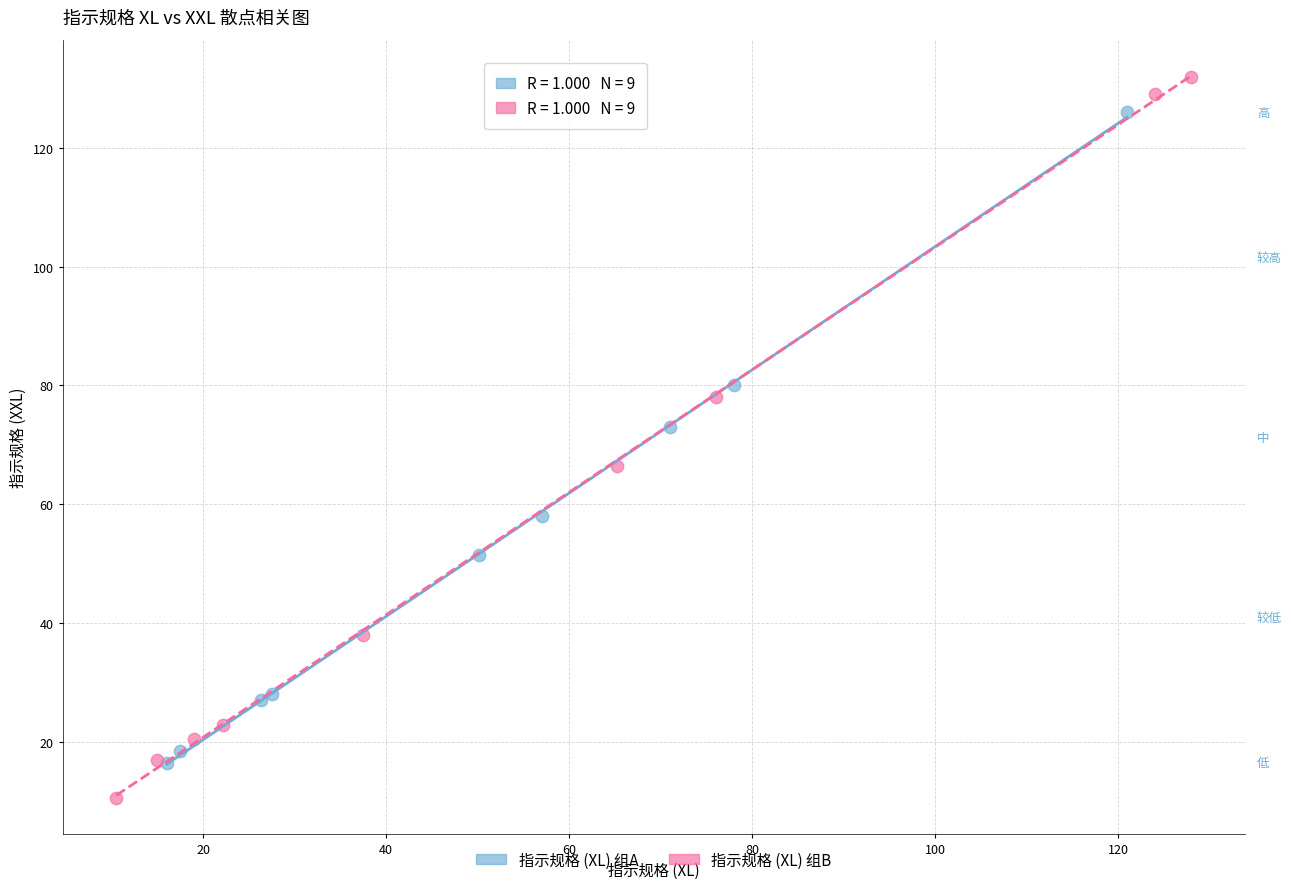

Which series contains the highest Y value?

指示规格 (XL) 组B